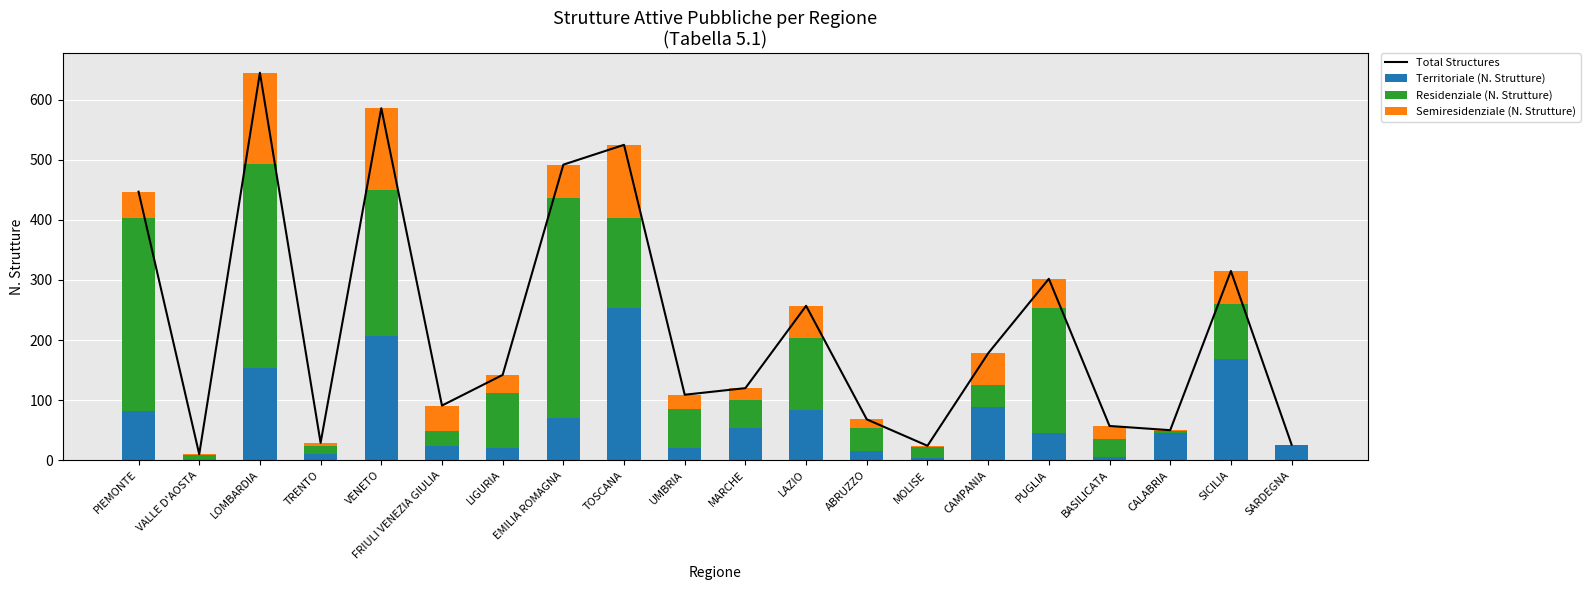

At SARDEGNA, list the series in order from smallest to largest.

Residenziale (N. Strutture), Semiresidenziale (N. Strutture), Total Structures, Territoriale (N. Strutture)